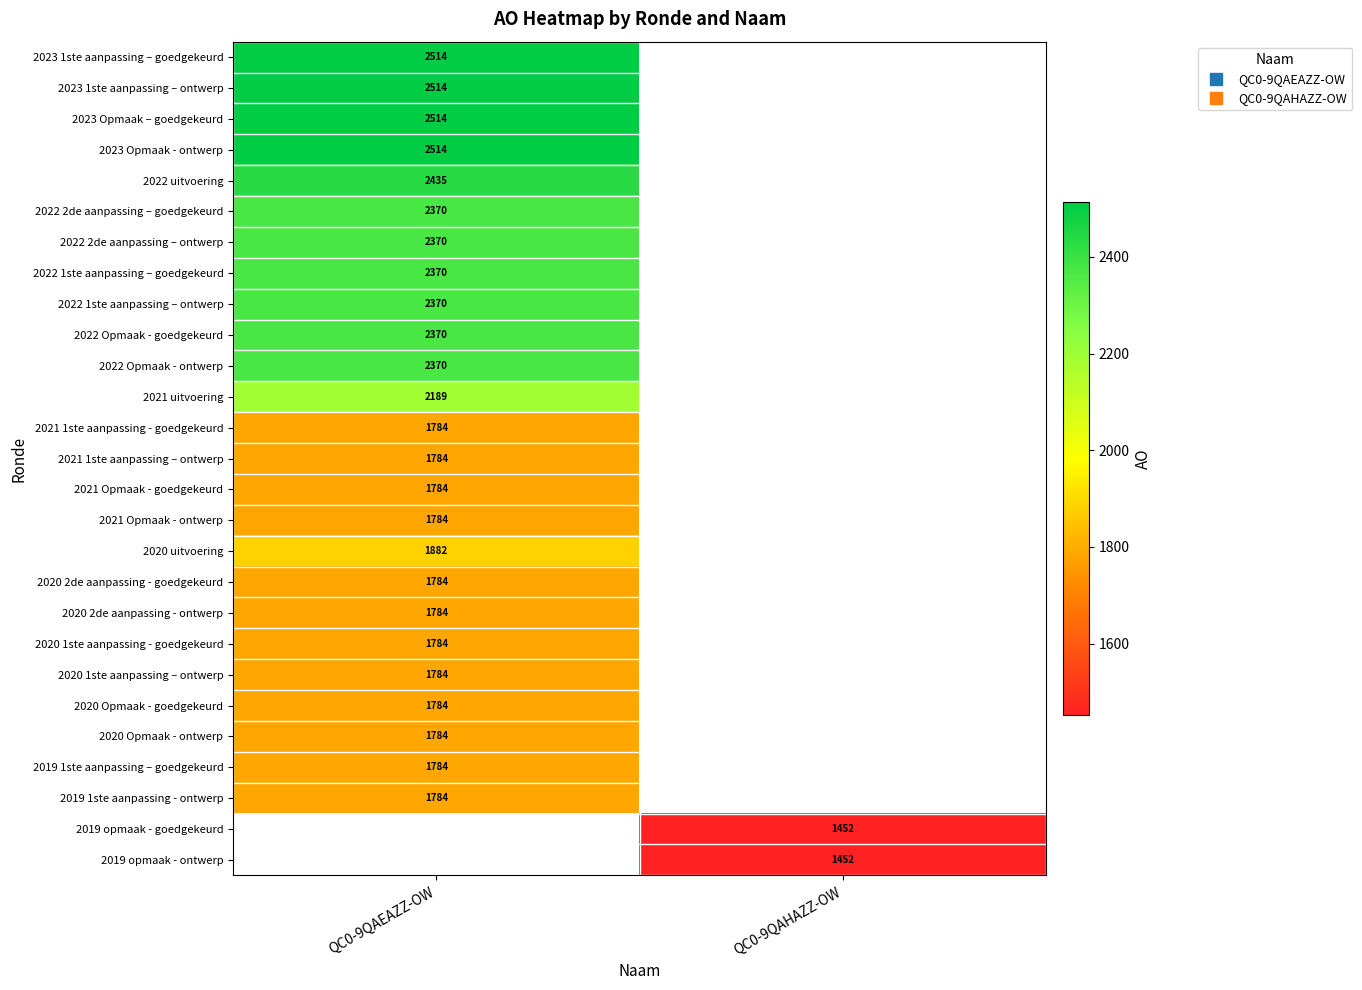

What is the greatest value displayed?

2514